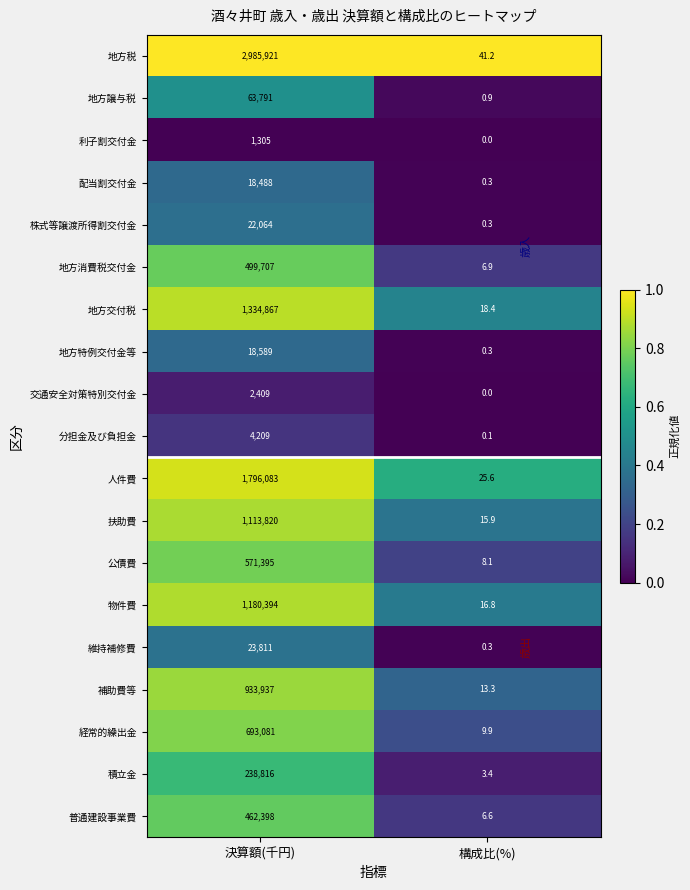

What is the difference between the 地方消費税交付金 values at 構成比(%) and 決算額(千円)?

499700.1